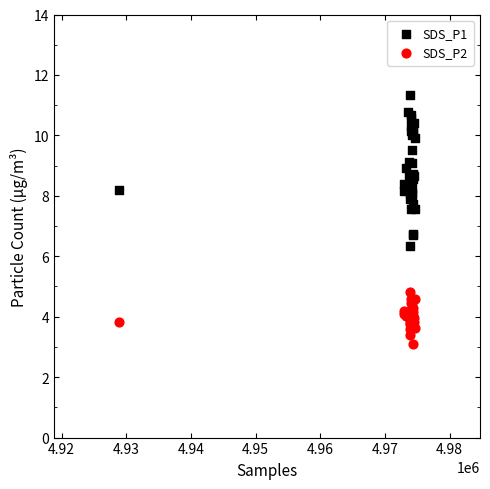

Which series contains the highest Y value?

SDS_P1